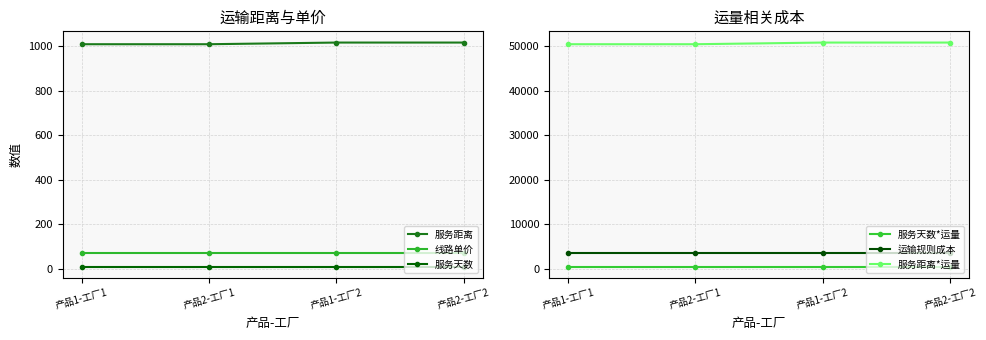

What value does the 服务距离 series have at 产品2-工厂1?

1009.8